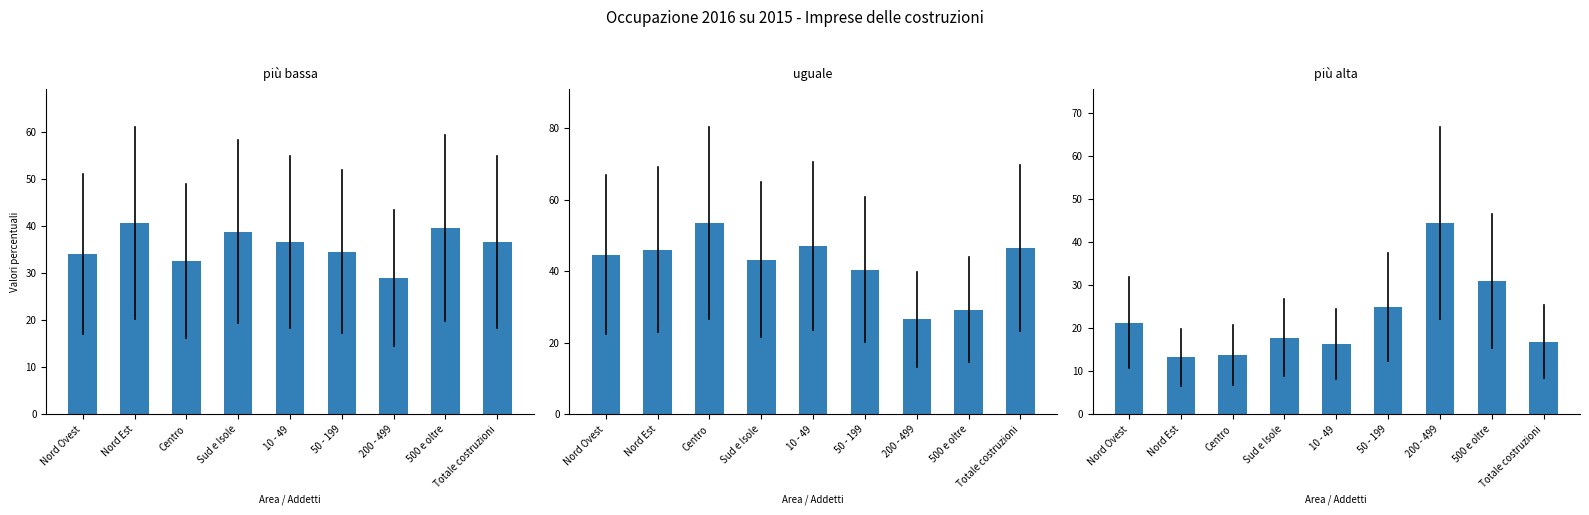

What is the label of the 4th bar from the right?

50 - 199